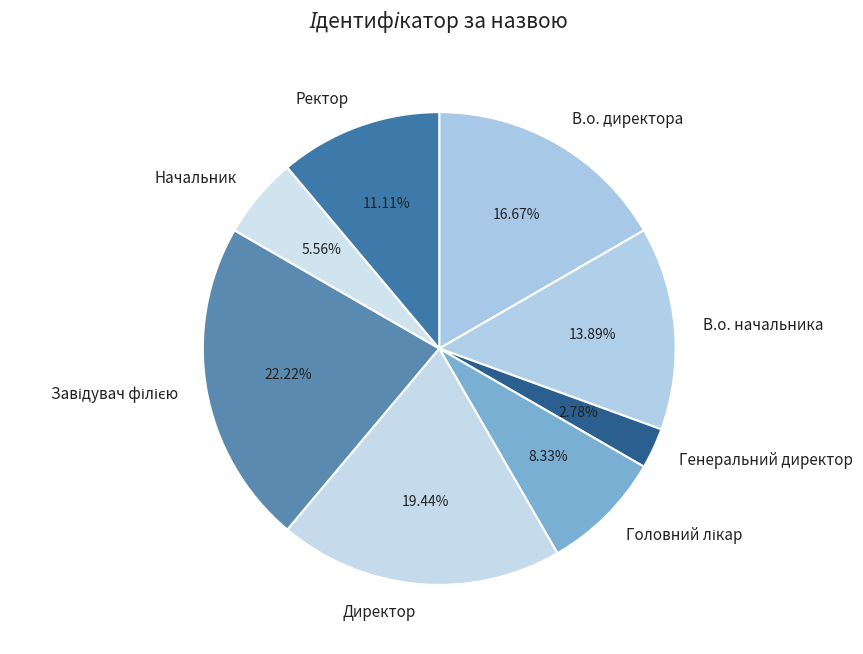

What percentage is the В.о. начальника slice, to the nearest percent?

14%